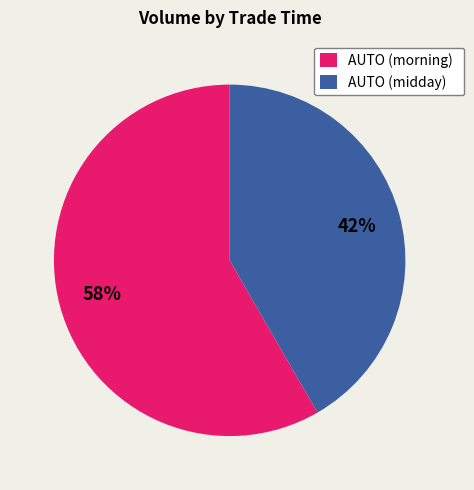

To the nearest percent, what portion does AUTO (midday) represent?

42%